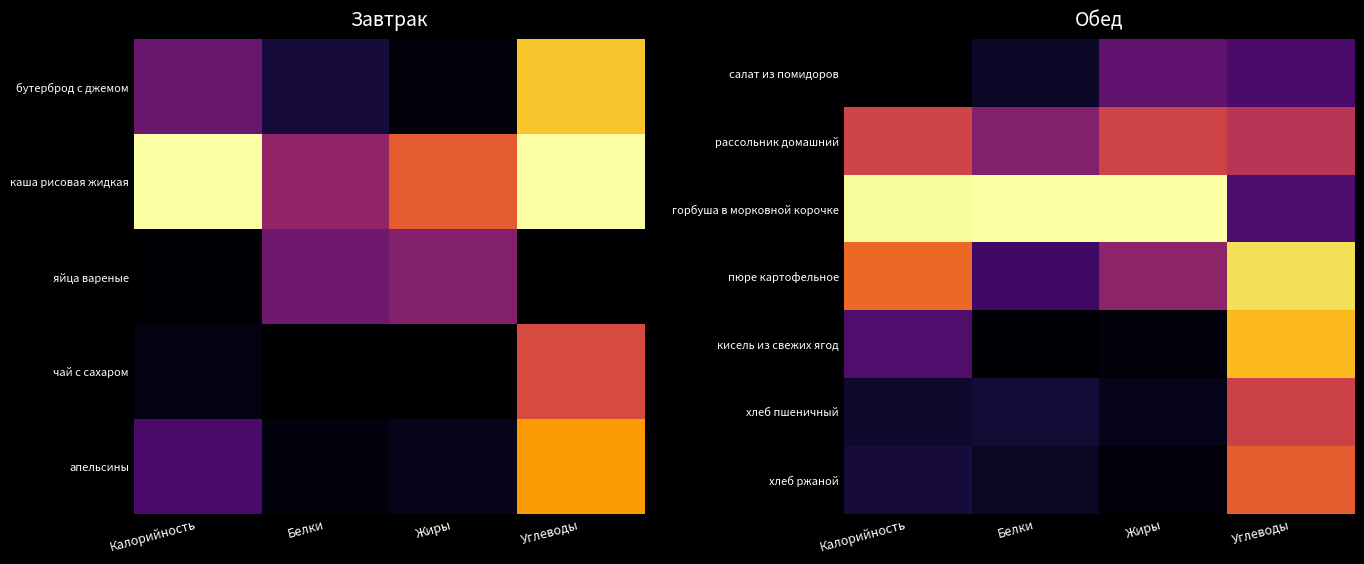

What is the sum of all горбуша в морковной корочке values?

3.2